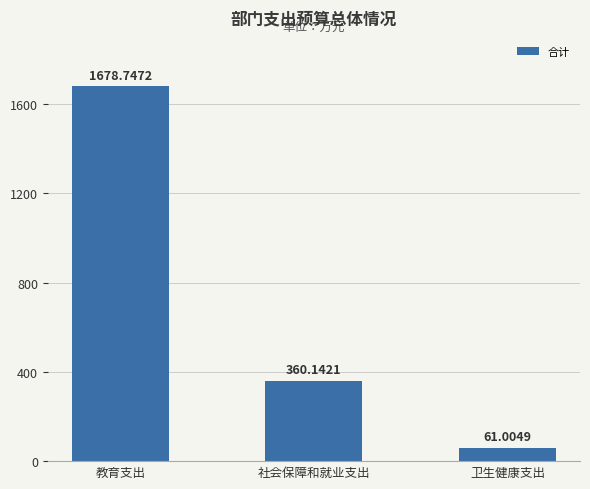

Are the bars horizontal?

No